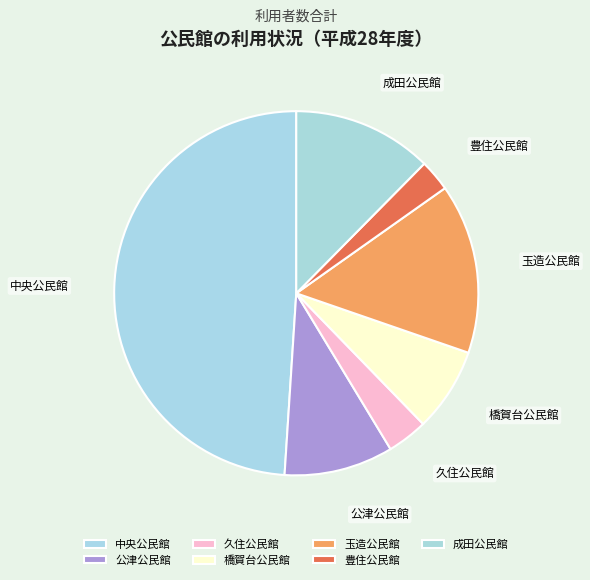

Between 中央公民館 and 玉造公民館, which is larger?

中央公民館